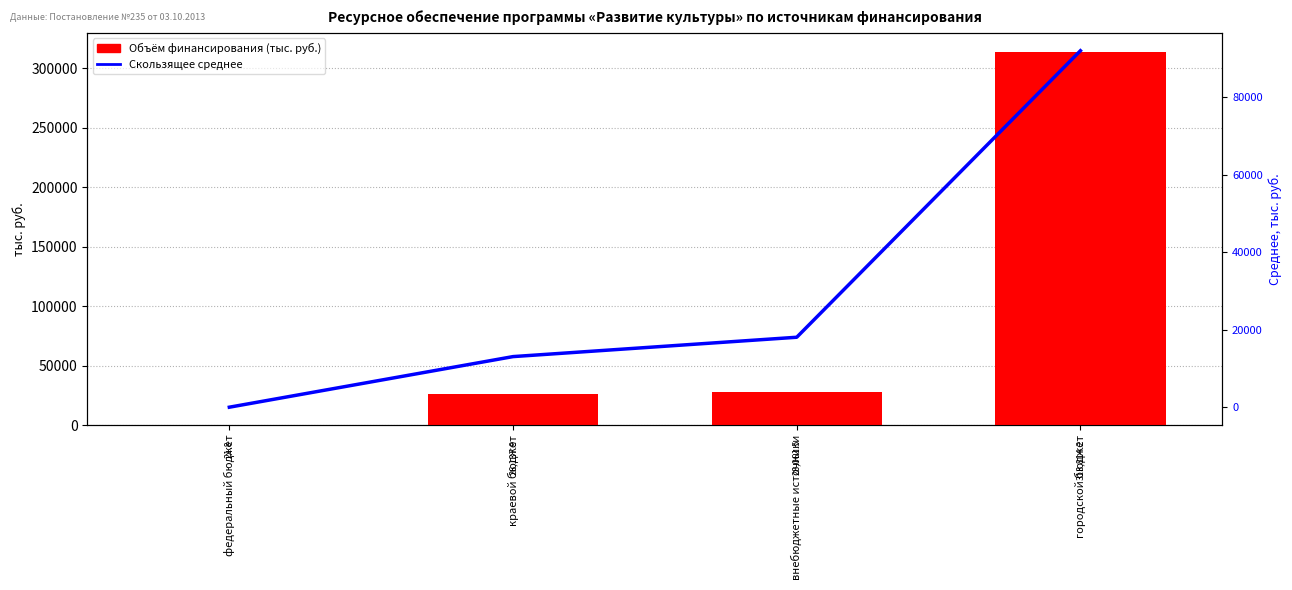

What is the difference between the maximum and minimum values in the Объём финансирования series?

313792.4